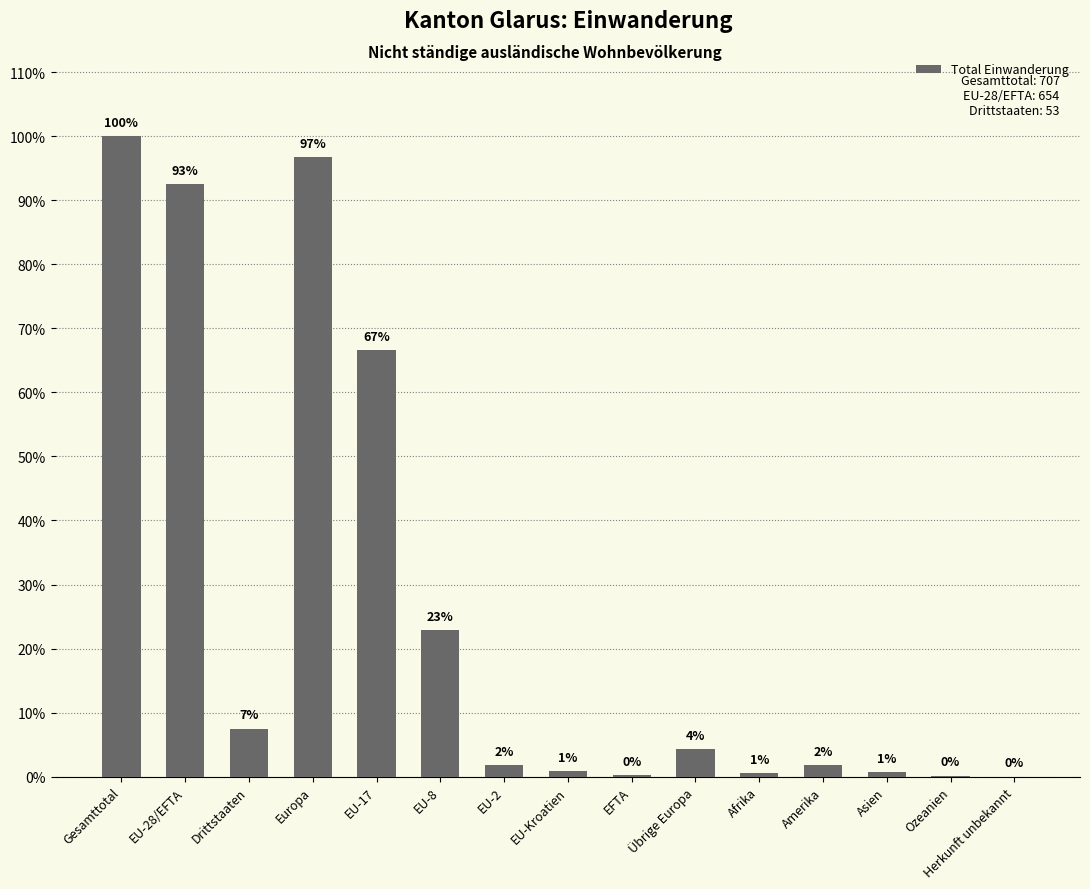

At which label is the value closest to 353?

EU-17